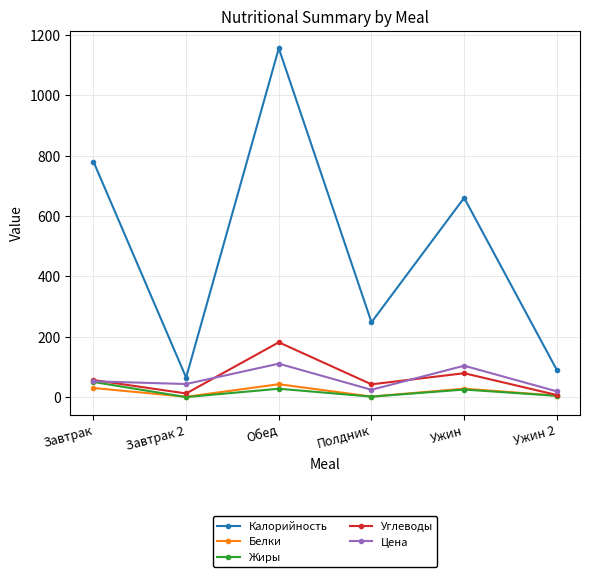

True or false: Калорийность and Белки intersect in this chart.

False